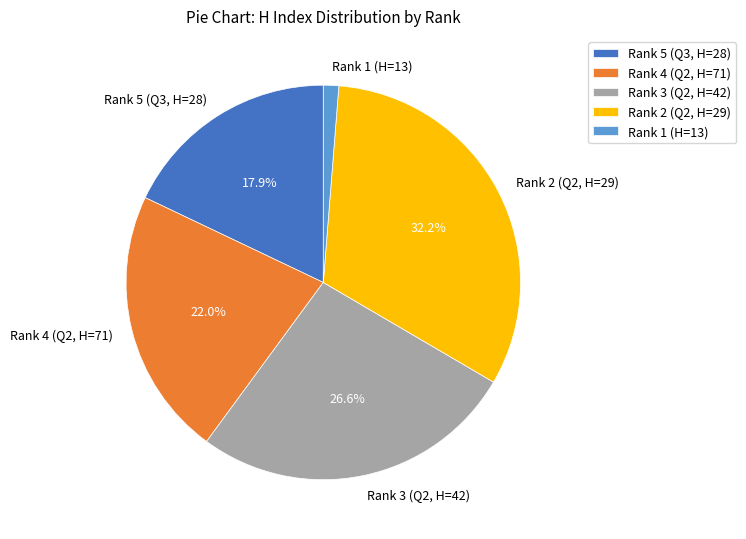

Which has a higher value, Rank 4 (Q2, H=71) or Rank 3 (Q2, H=42)?

Rank 3 (Q2, H=42)